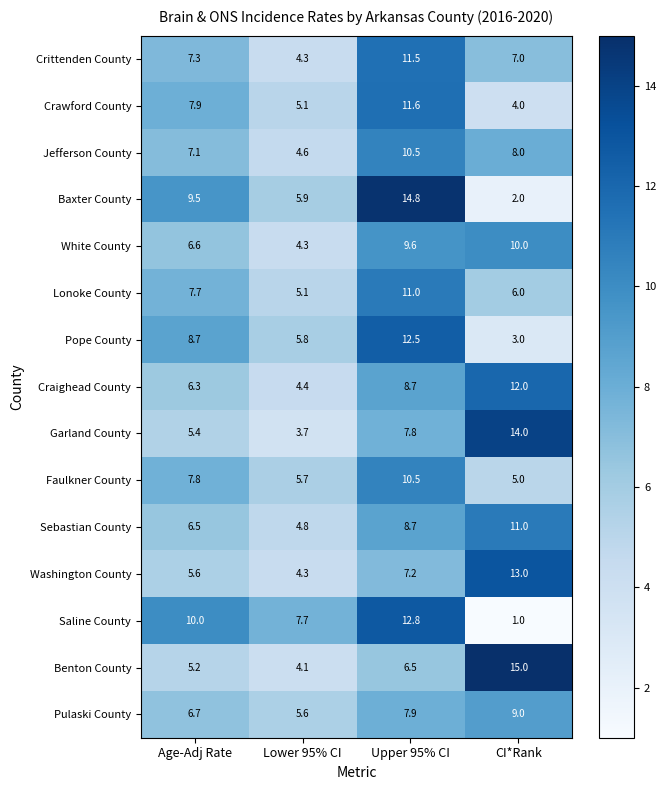

At which category is the sum across all series the highest?

Upper 95% CI